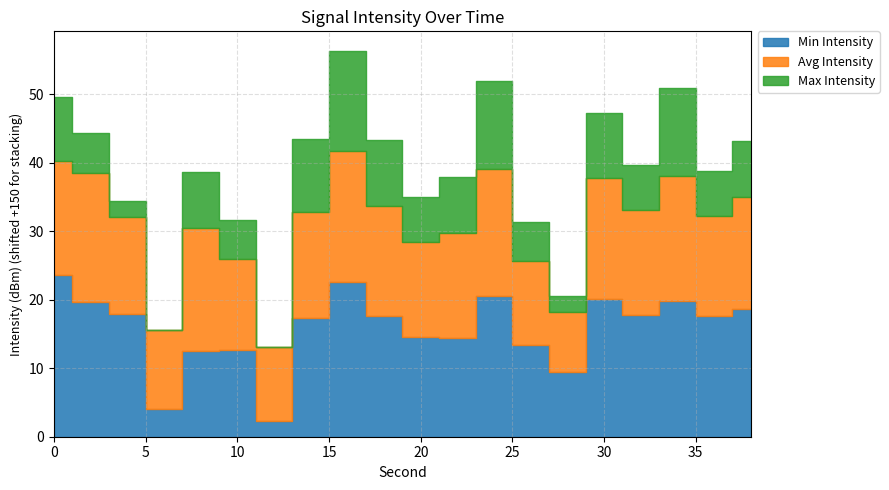

At which category is the sum across all series the highest?

16